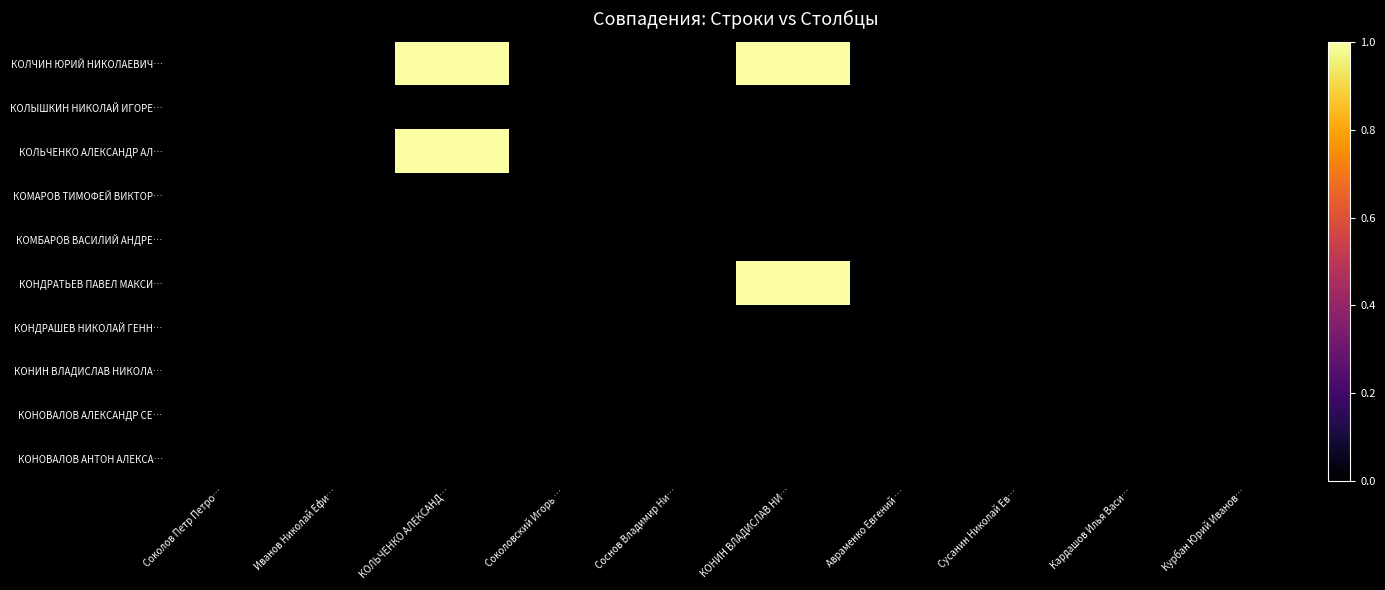

Rank the series by their maximum value, from lowest to highest.

КОЛЫШКИН НИКОЛАЙ ИГОРЕ…, КОМАРОВ ТИМОФЕЙ ВИКТОР…, КОМБАРОВ ВАСИЛИЙ АНДРЕ…, КОНДРАШЕВ НИКОЛАЙ ГЕНН…, КОНИН ВЛАДИСЛАВ НИКОЛА…, КОНОВАЛОВ АЛЕКСАНДР СЕ…, КОНОВАЛОВ АНТОН АЛЕКСА…, КОЛЧИН ЮРИЙ НИКОЛАЕВИЧ…, КОЛЬЧЕНКО АЛЕКСАНДР АЛ…, КОНДРАТЬЕВ ПАВЕЛ МАКСИ…